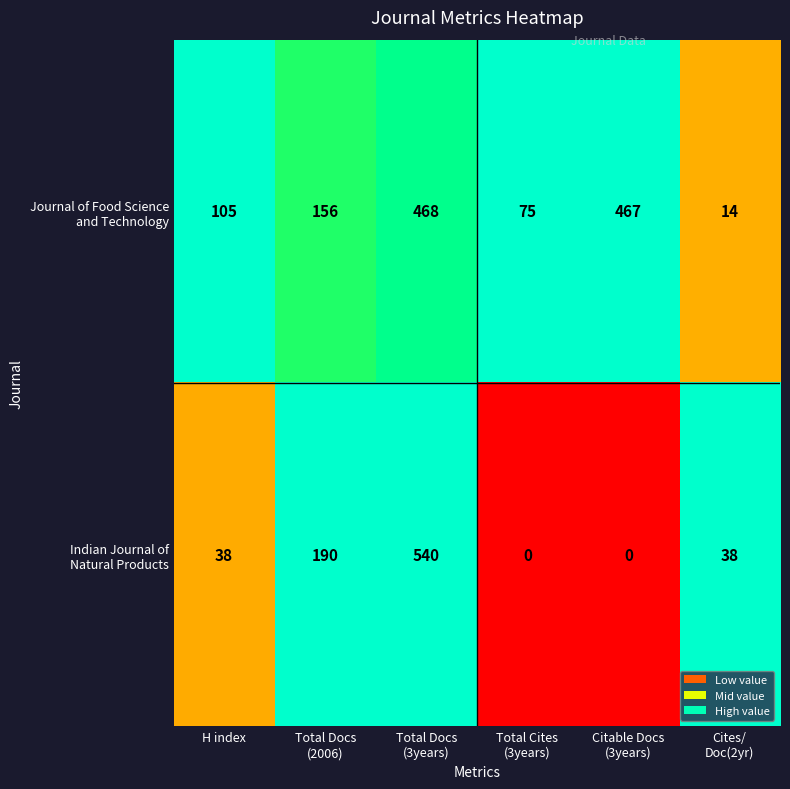

How many categories are shown in the chart?

6